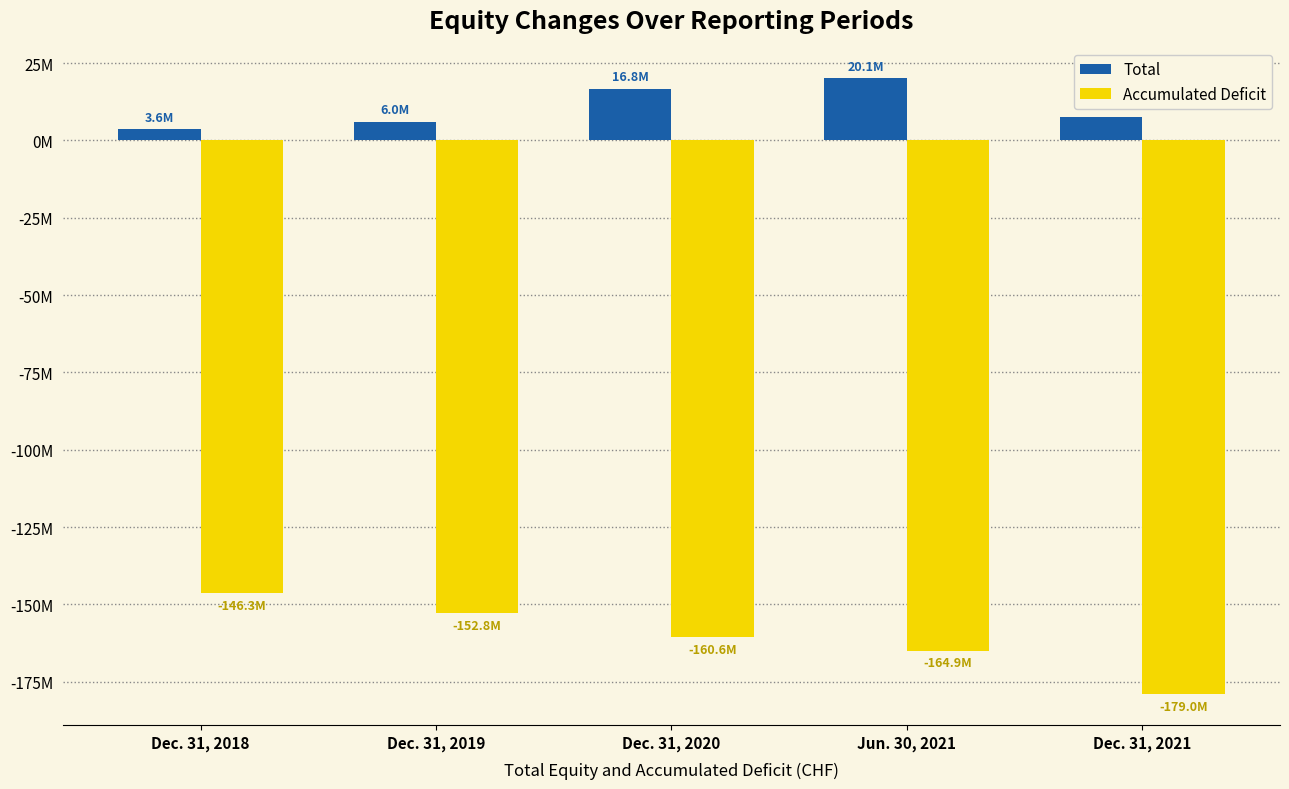

What is the difference between the Accumulated Deficit values at Dec. 31, 2019 and Jun. 30, 2021?

12131974